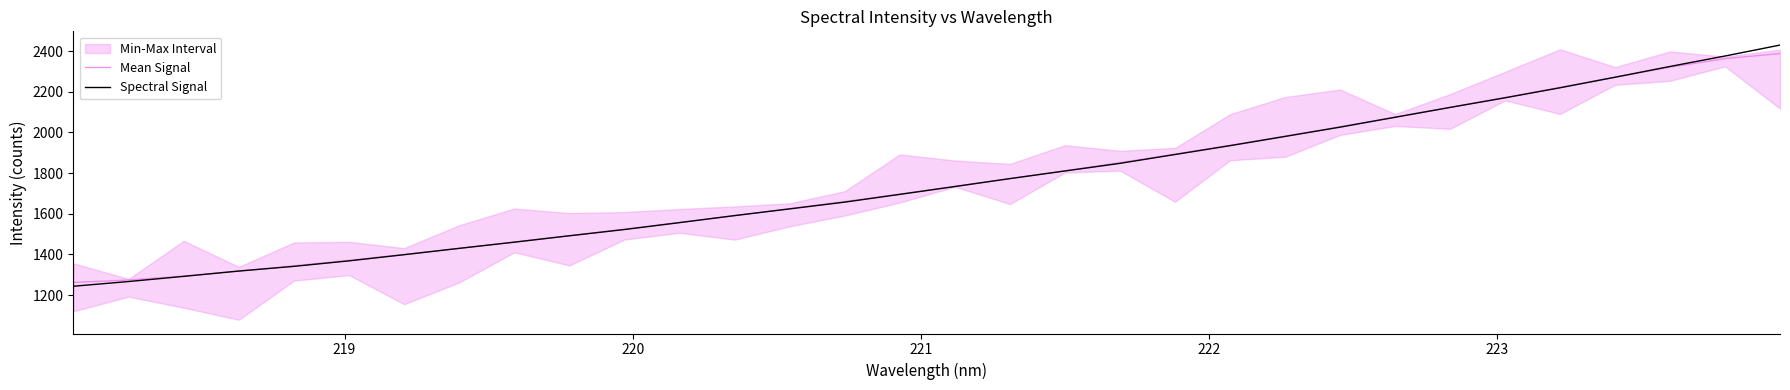

What is the minimum value for Mean Signal?

1262.2